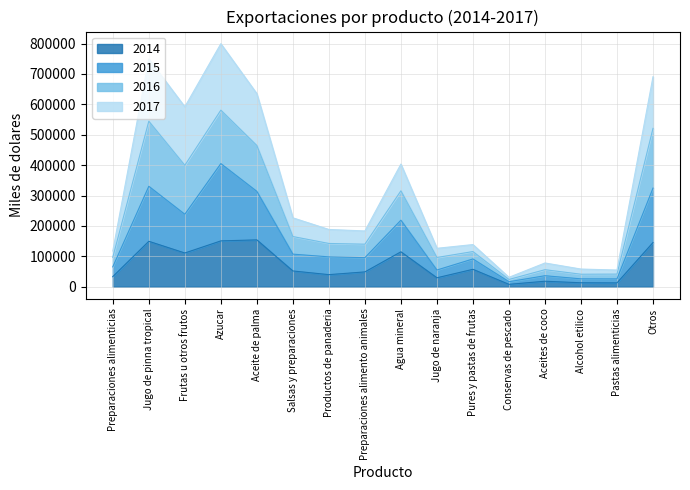

What is the value of the 2014 point at the 7th from the left?

39667